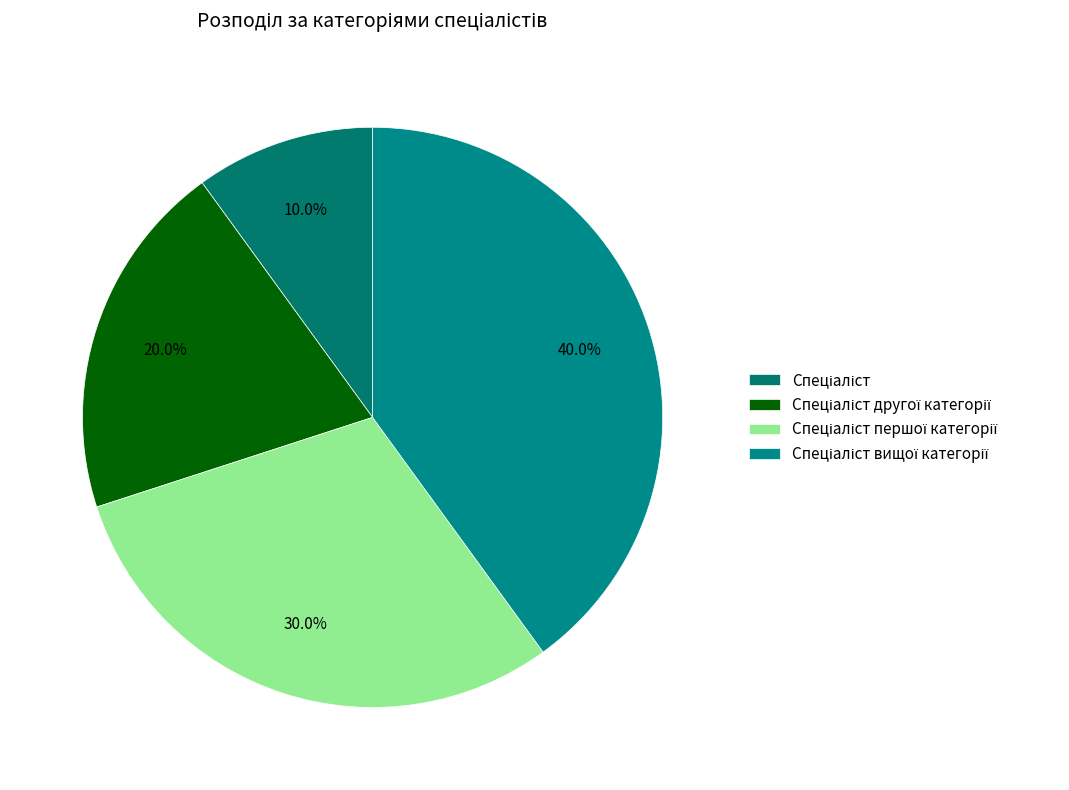

Count the number of slices in the pie.

4